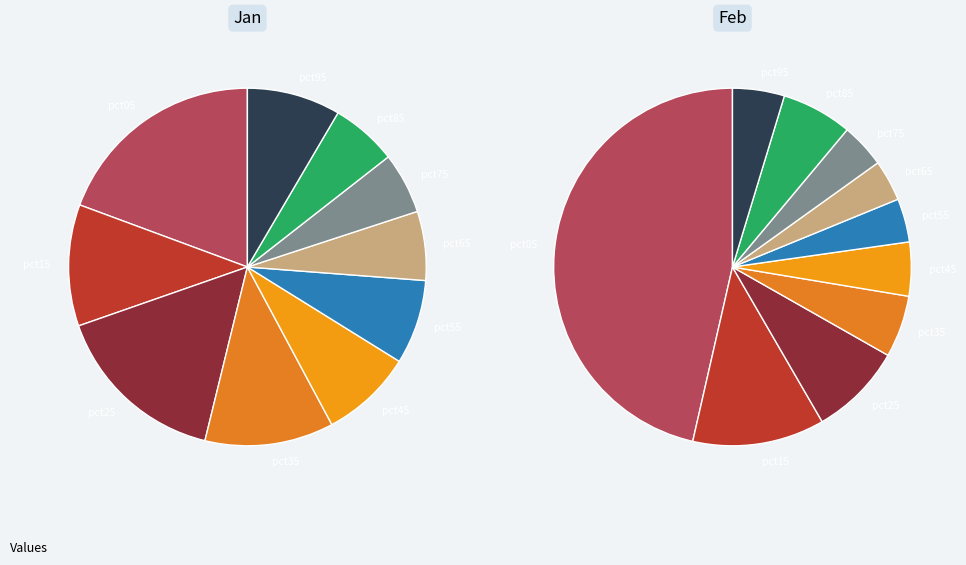

How many slices are in this pie chart?

10